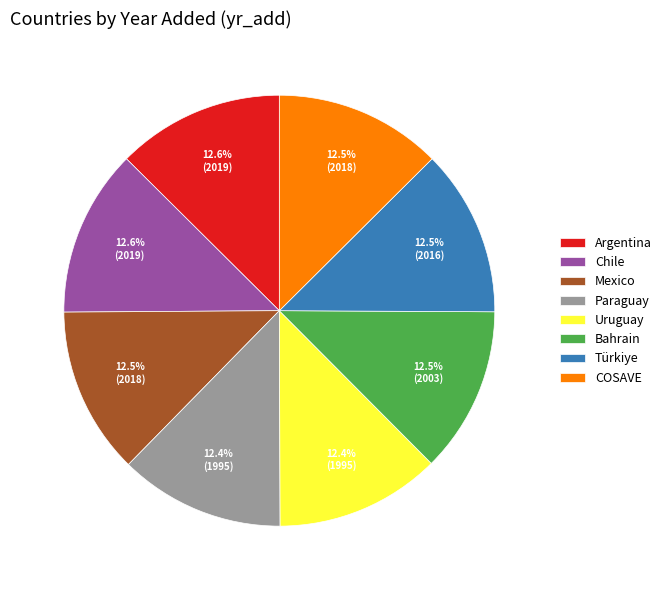

Is the sum of COSAVE and Mexico greater than half?

No